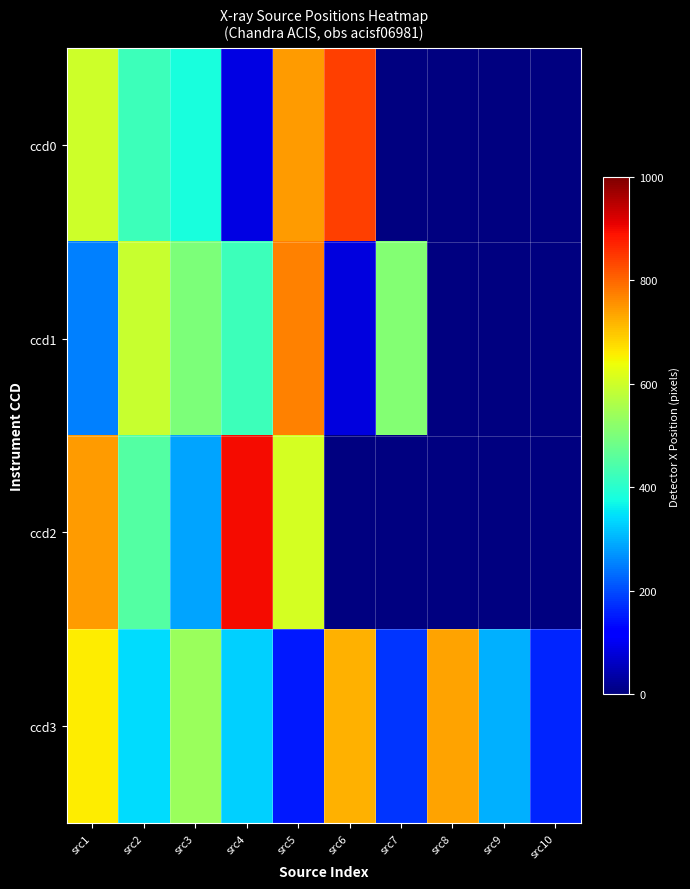

Which category has the highest value in the ccd1 series?

src5